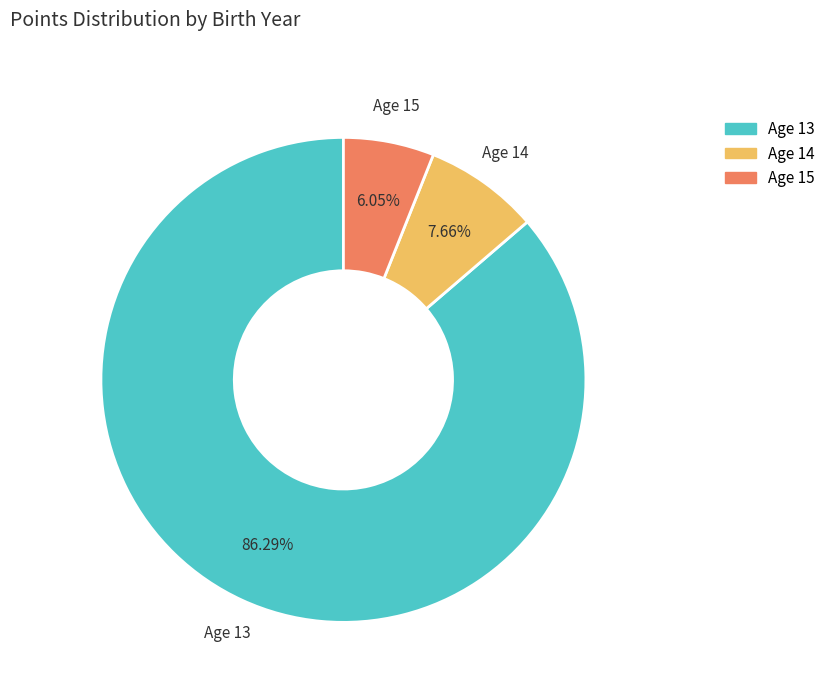

Which has a higher value, Age 13 or Age 15?

Age 13